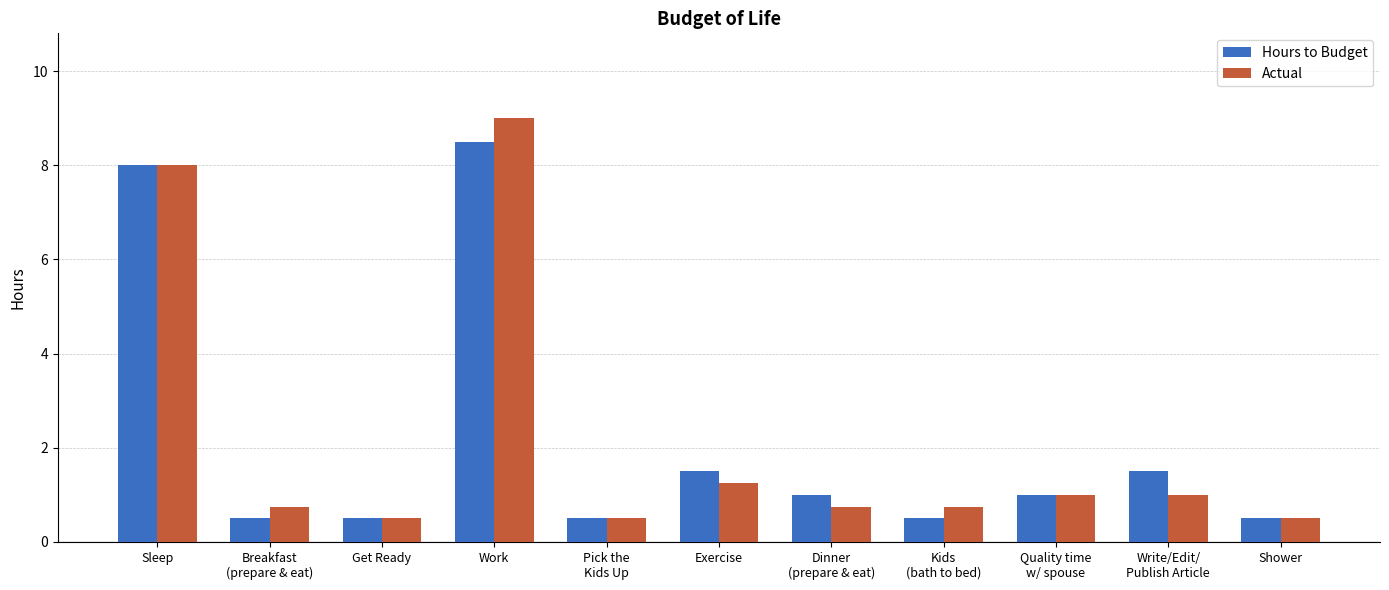

How many groups of bars are there?

11